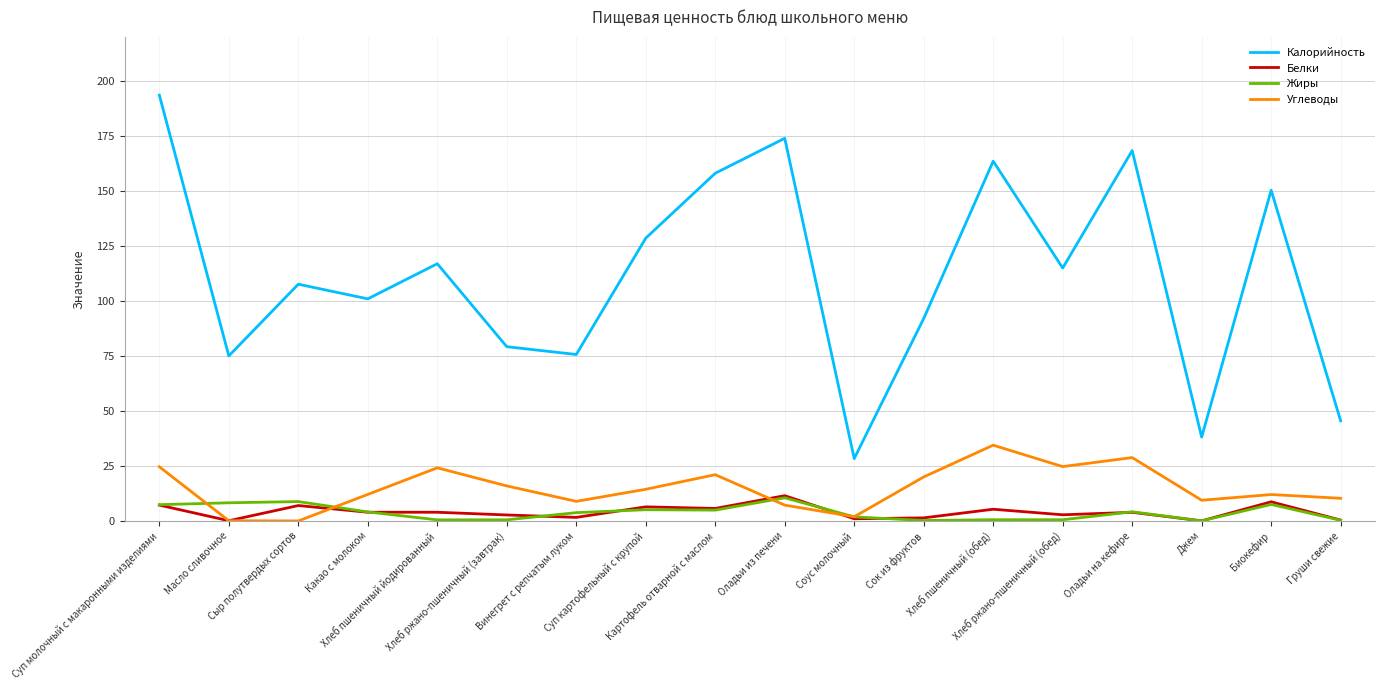

What is the lowest value of the Калорийность series?

28.3